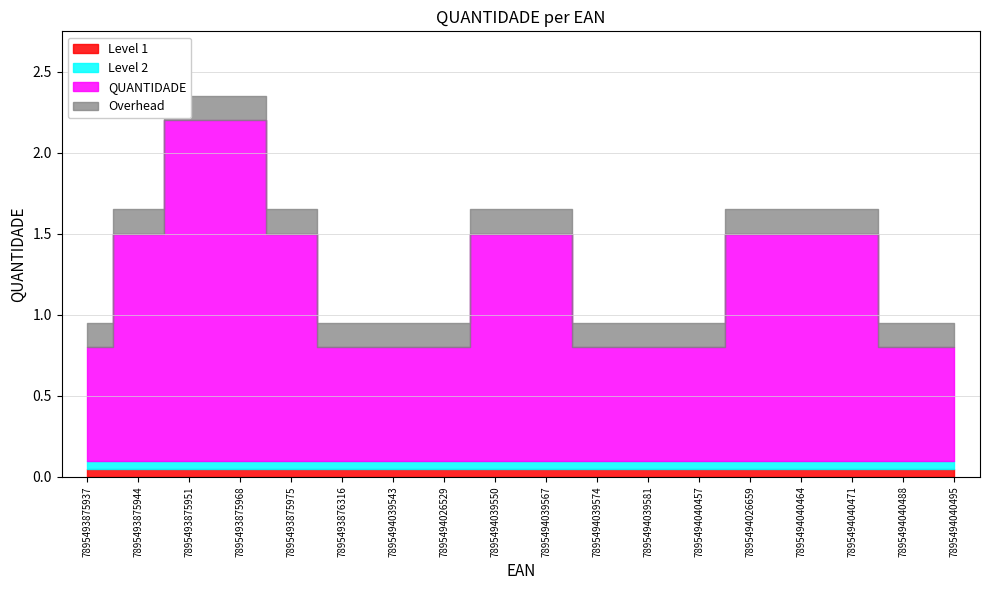

What position from the right is 7895494040471?

3